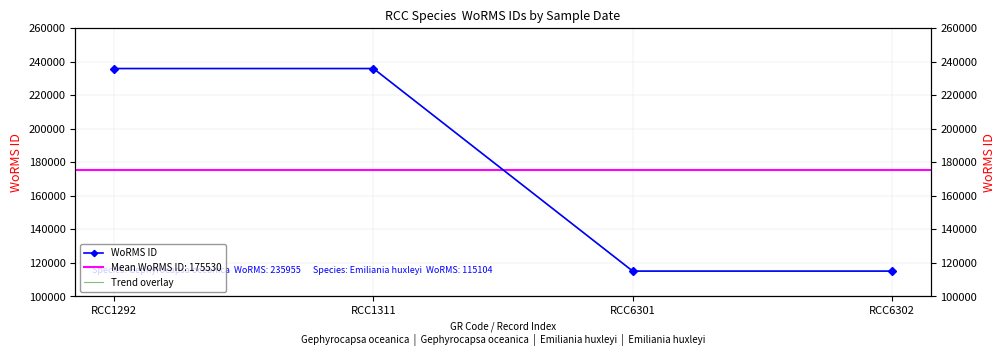

What is the lowest value of the Trend overlay series?

115104